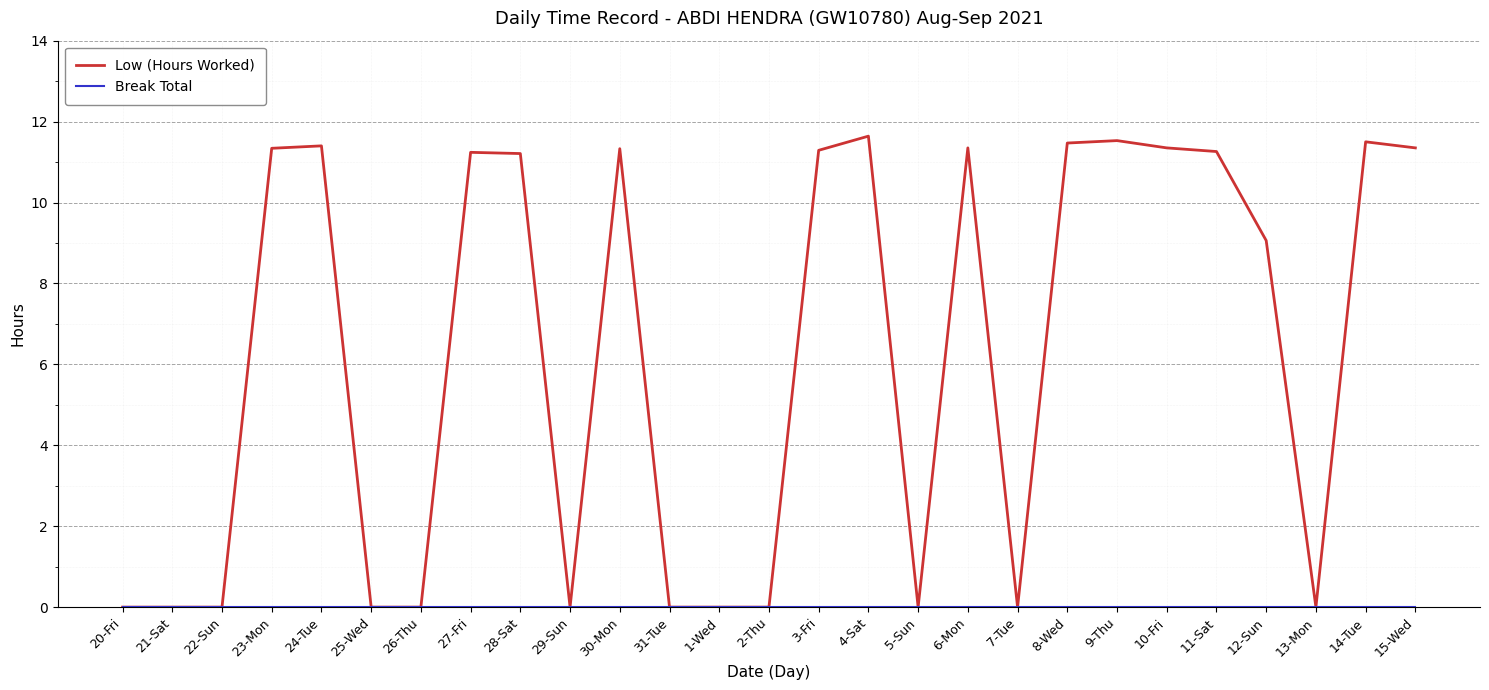

At which label is Low (Hours Worked) closest to 5?

12-Sun